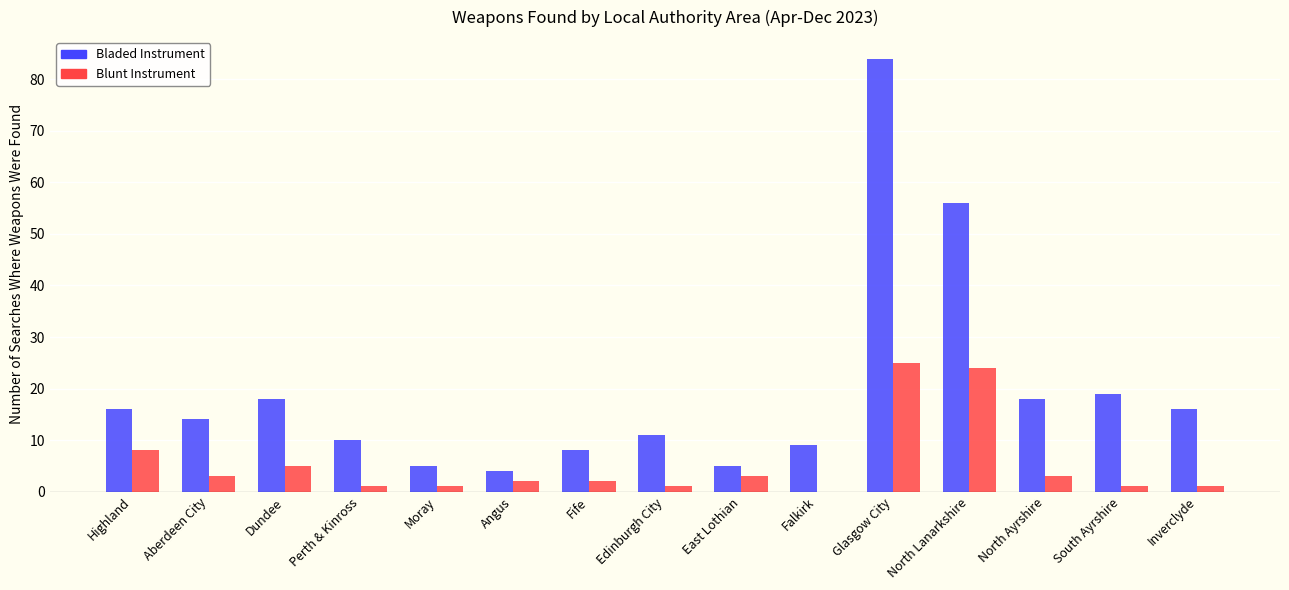

What is the maximum value shown in the chart?

84